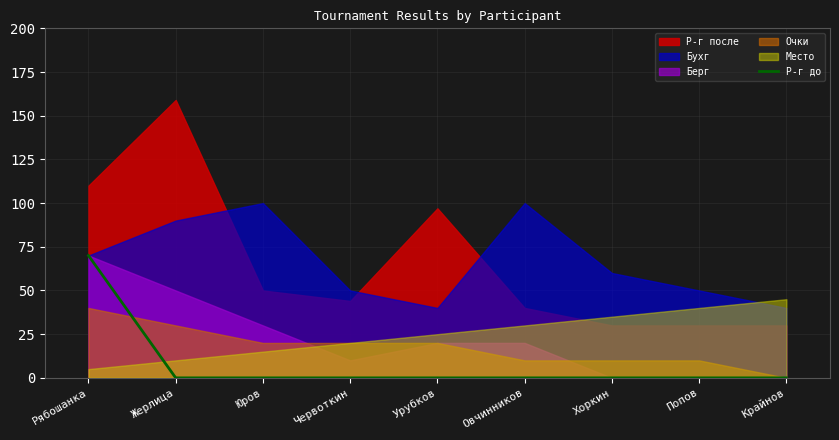

The value at Юров is -34. True or false?

False